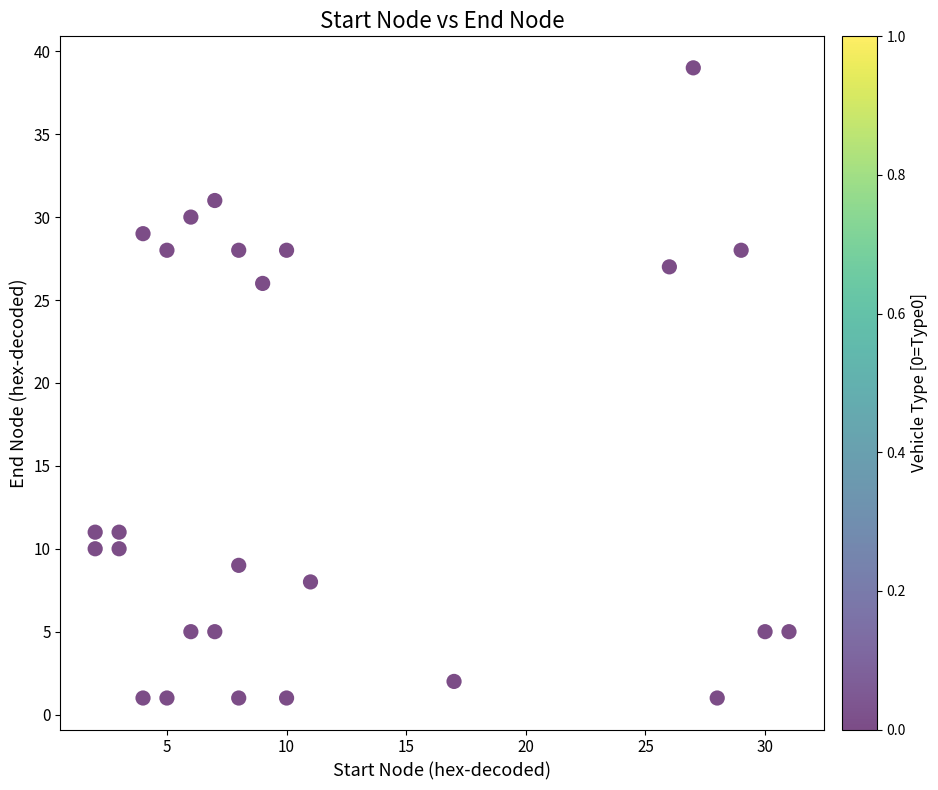

What Y value in the scatter plot is closest to 20?

26